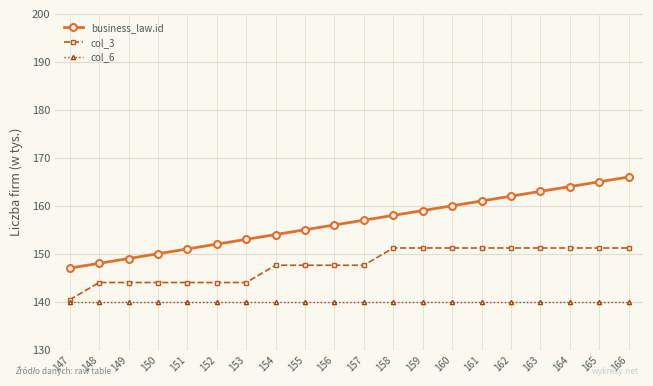

What is the value of the business_law.id point at the 2nd from the left?

148.0